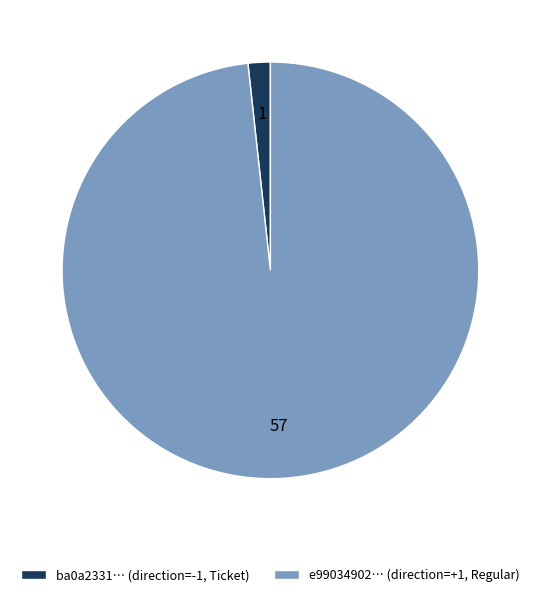

How many segments does this pie chart have?

2